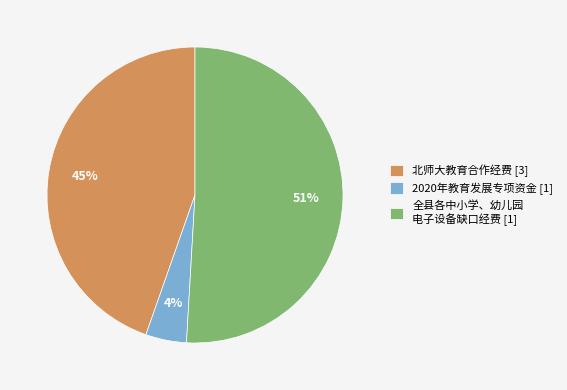

What is the majority slice?

全县各中小学、幼儿园 电子设备缺口经费 [1]